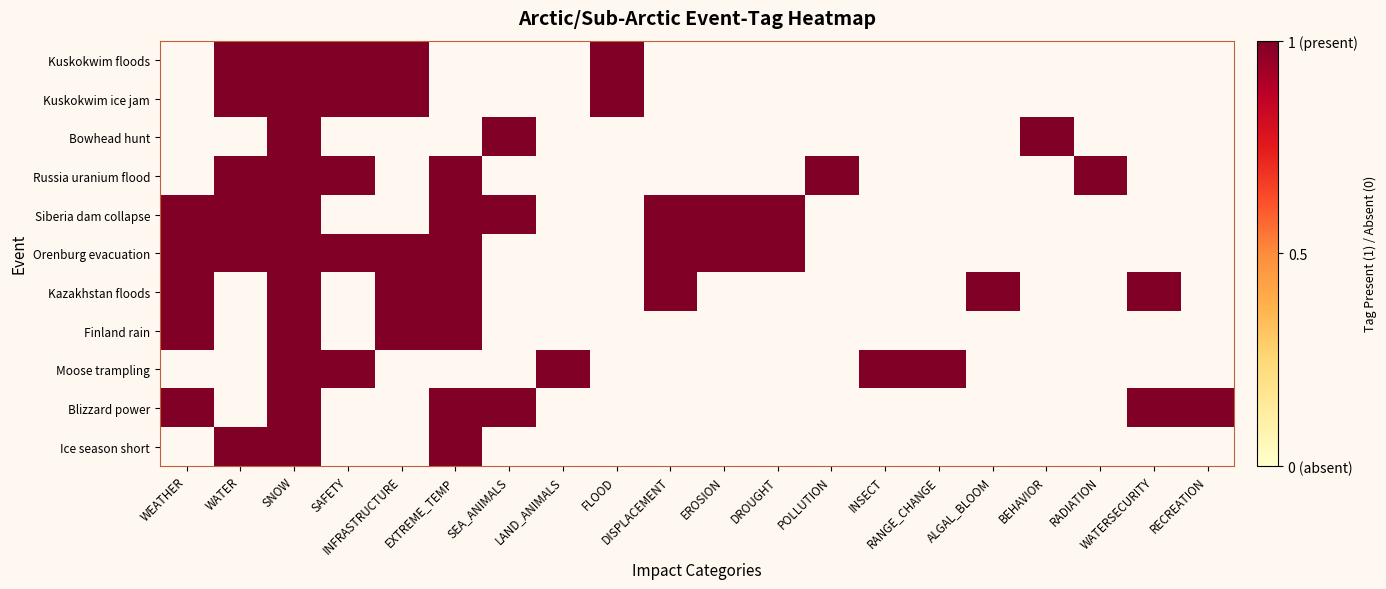

Which series has the largest total across all categories?

Orenburg evacuation